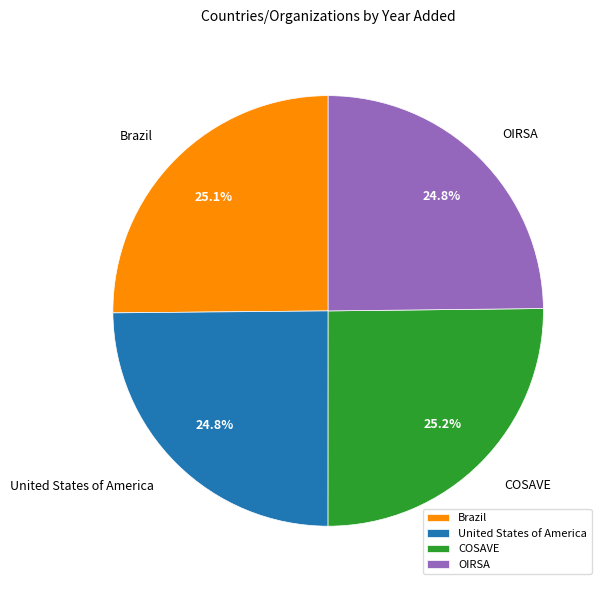

Combined, do OIRSA and Brazil account for over 50%?

No